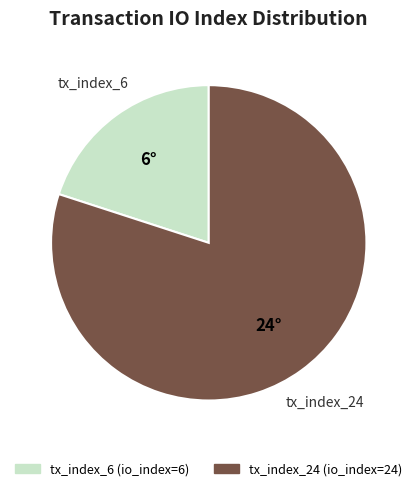

Which category has the smallest portion of the pie?

tx_index_6